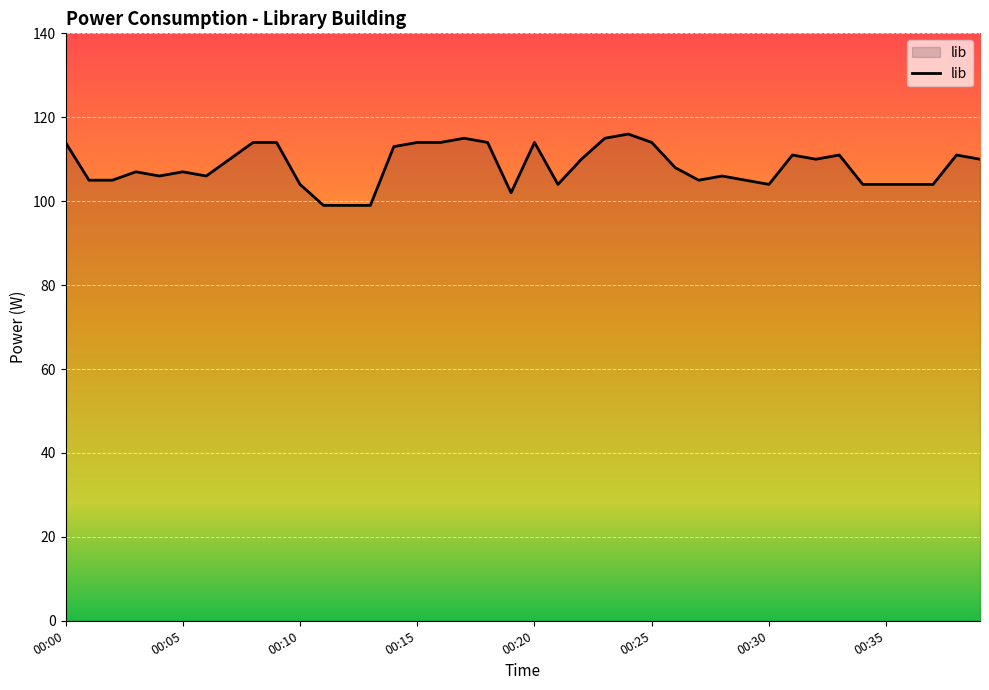

What is the smallest value displayed?

99